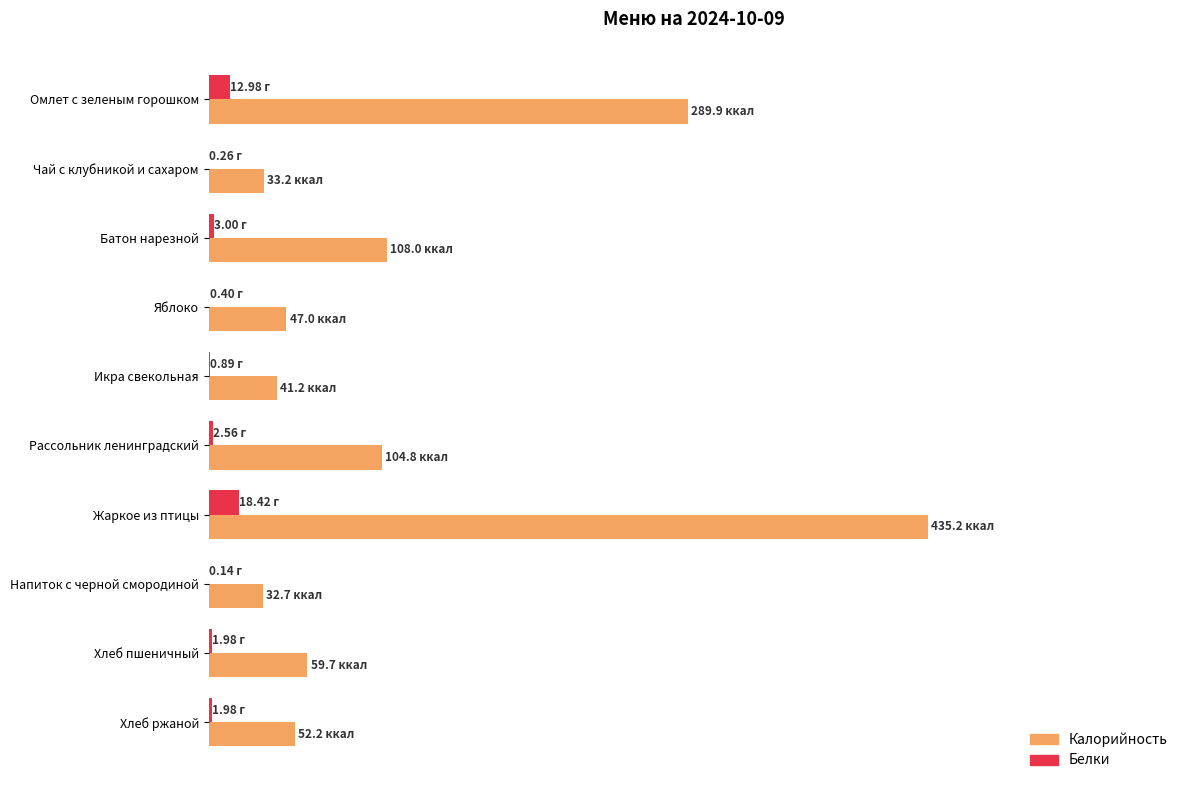

What are all the series names shown in the legend?

Калорийность, Белки